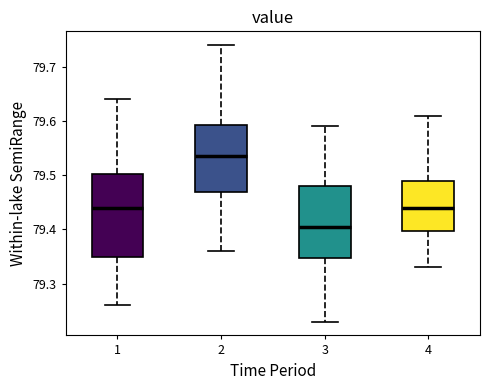

Reading left to right, read every box against the y-axis: the position of its median line, the range the box covers, and the ends of its whiskers. The values are not printed on the chart, so give them approximately, as read against the axis.

1: median 79.44, box 79.35 to 79.50, whiskers 79.26 to 79.64
2: median 79.54, box 79.47 to 79.59, whiskers 79.36 to 79.74
3: median 79.41, box 79.35 to 79.48, whiskers 79.23 to 79.59
4: median 79.44, box 79.40 to 79.49, whiskers 79.33 to 79.61